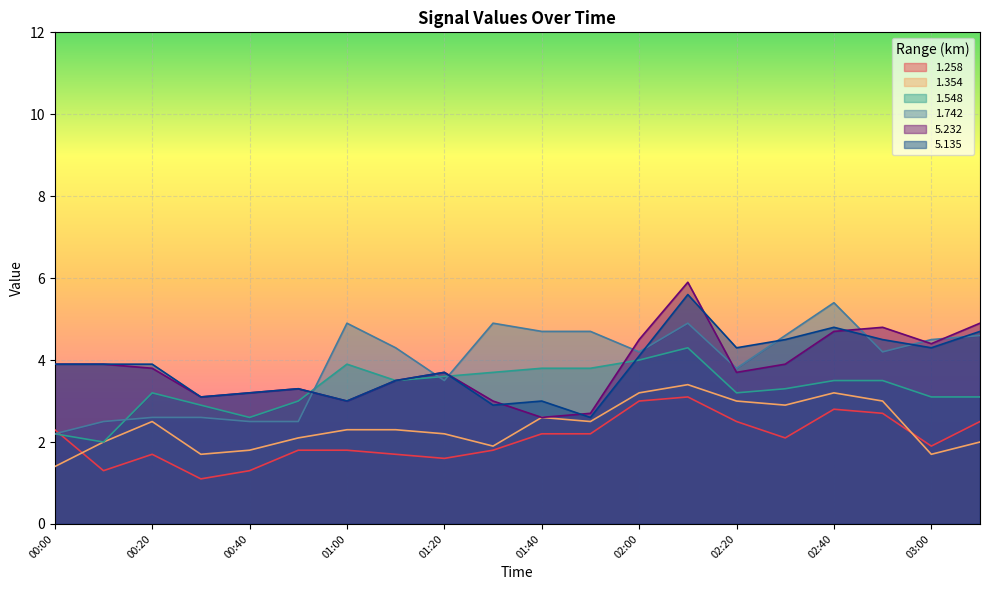

Does the chart display data point markers on the line(s)?

No